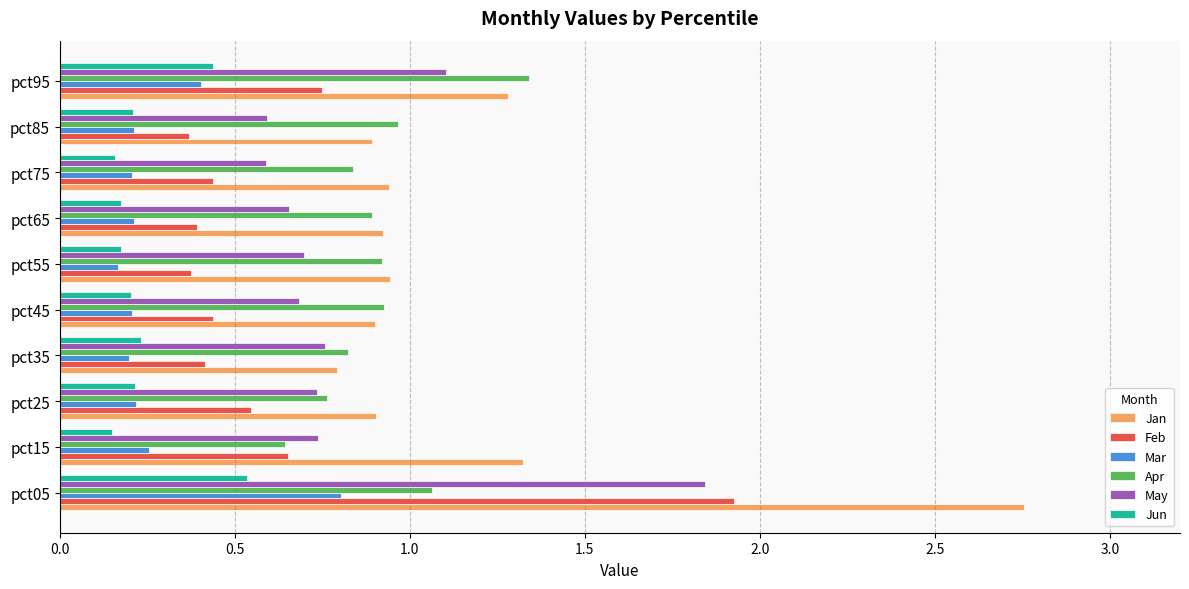

Which series has the largest total across all categories?

Jan